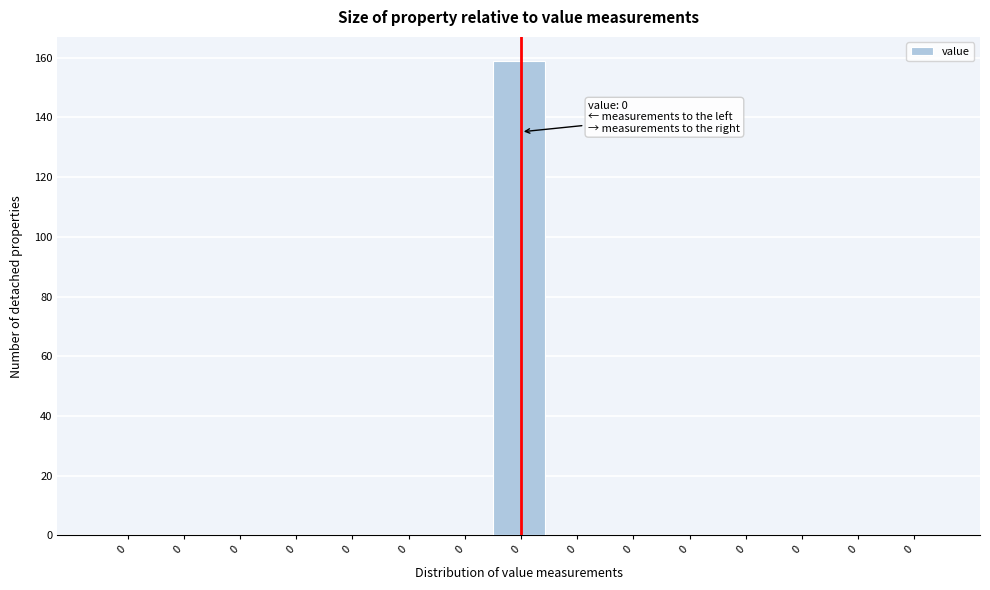

How many series are shown in this chart?

1